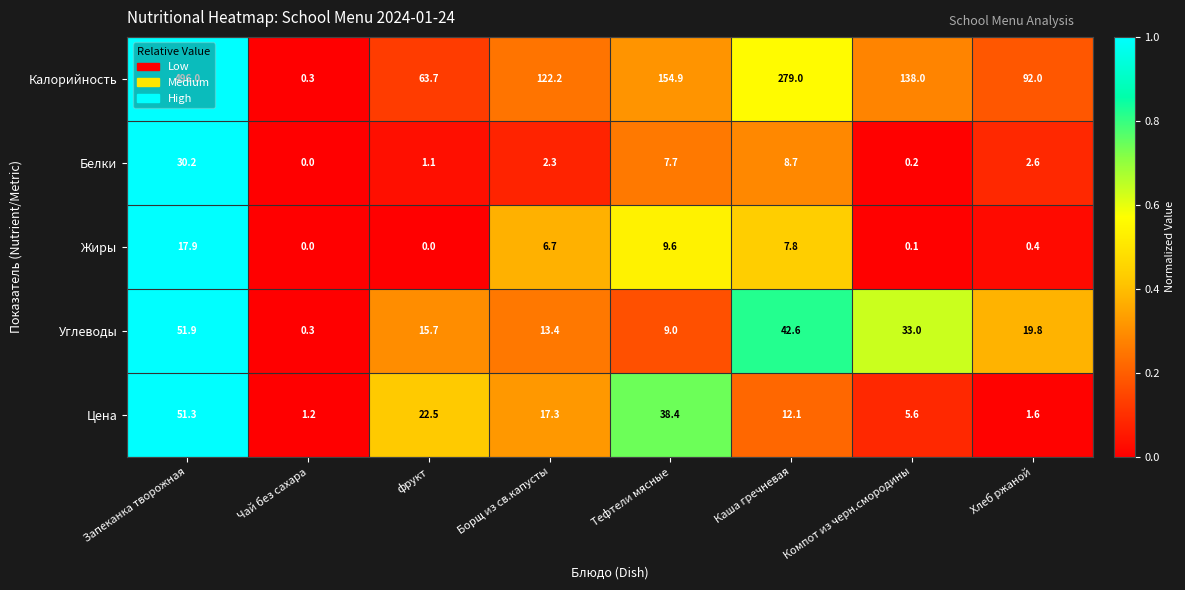

What is the difference between the highest and lowest values at Компот из черн.смородины?

137.9